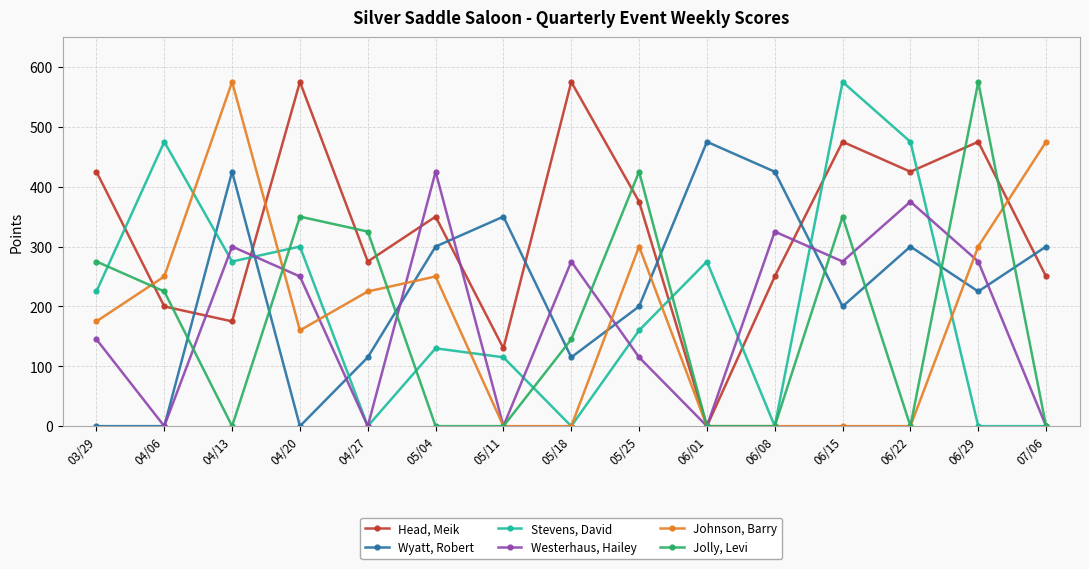

Reading right to left, transcribe all the data shown in this chart.

Head, Meik: 250	475	425	475	250	0	375	575	130	350	275	575	175	200	425
Wyatt, Robert: 300	225	300	200	425	475	200	115	350	300	115	0	425	0	0
Stevens, David: 0	0	475	575	0	275	160	0	115	130	0	300	275	475	225
Westerhaus, Hailey: 0	275	375	275	325	0	115	275	0	425	0	250	300	0	145
Johnson, Barry: 475	300	0	0	0	0	300	0	0	250	225	160	575	250	175
Jolly, Levi: 0	575	0	350	0	0	425	145	0	0	325	350	0	225	275